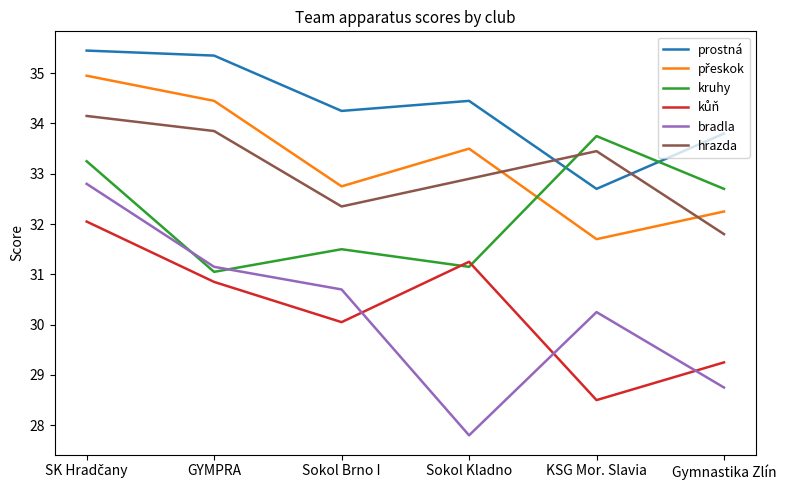

What is the total value across all series at Gymnastika Zlín?

188.6